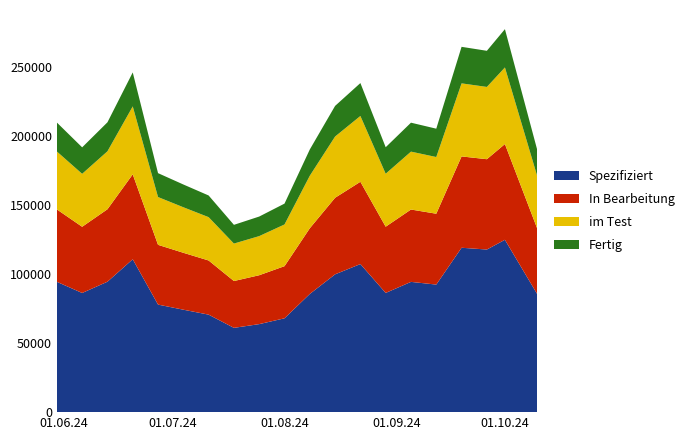

Reading left to right, transcribe all the data shown in this chart.

2024-05-30=209490.0	2024-06-06=191538.0	2024-06-13=209644.2	2024-06-20=245726.7	2024-06-27=172877.7	2024-07-04=164671.0	2024-07-11=156714.6	2024-07-18=135477.8	2024-07-25=141479.7	2024-08-01=150837.8	2024-08-08=189991.7	2024-08-15=221513.0	2024-08-22=238031.1	2024-08-29=191615.2	2024-09-05=209373.9	2024-09-12=205030.5	2024-09-19=264239.9	2024-09-26=261366.6	2024-10-01=277027.6	2024-10-10=189105.5